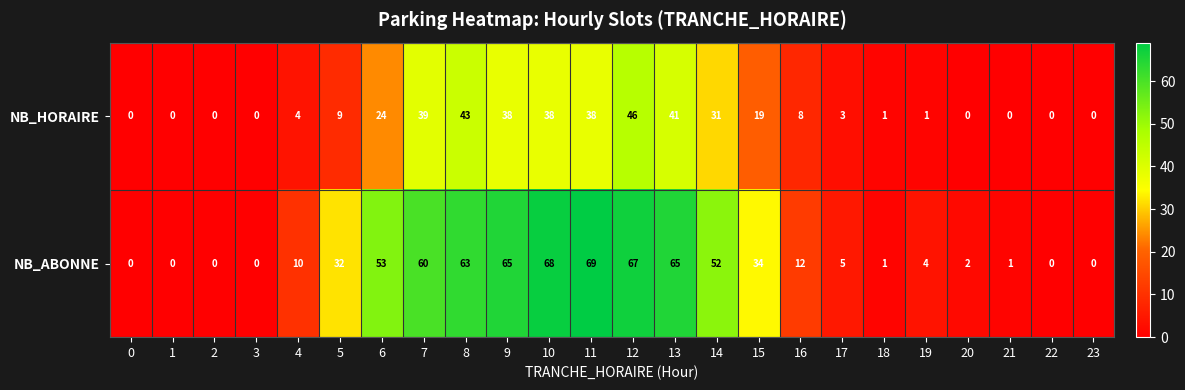

Where does the NB_ABONNE series first go above 12?

5